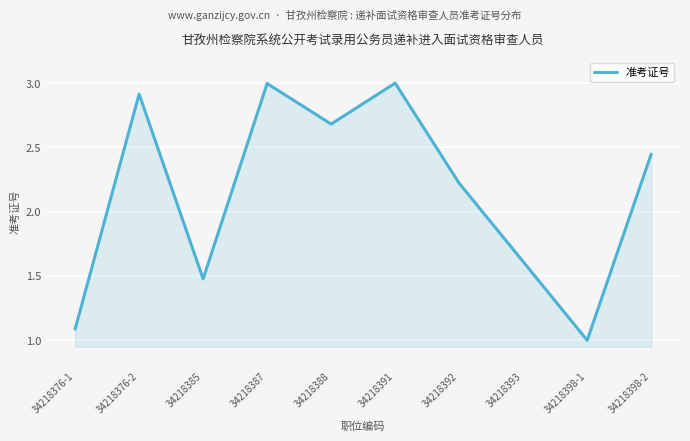

True or false: the data shows 1.6 at 34218387.

False